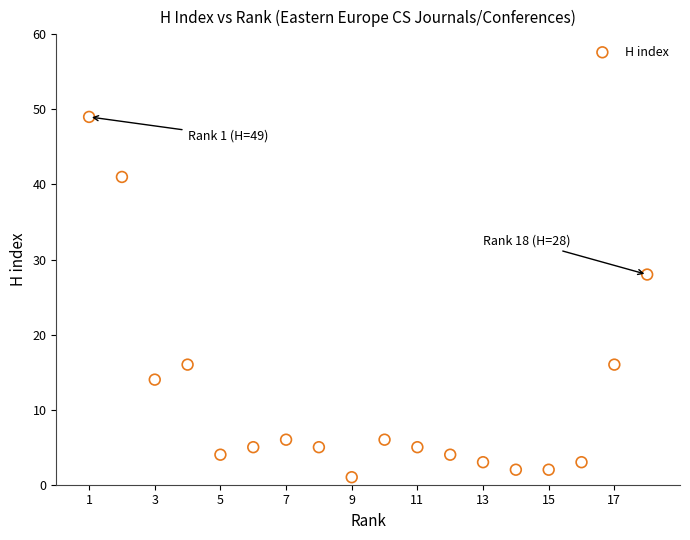

What Y value in the scatter plot is closest to 25?

28